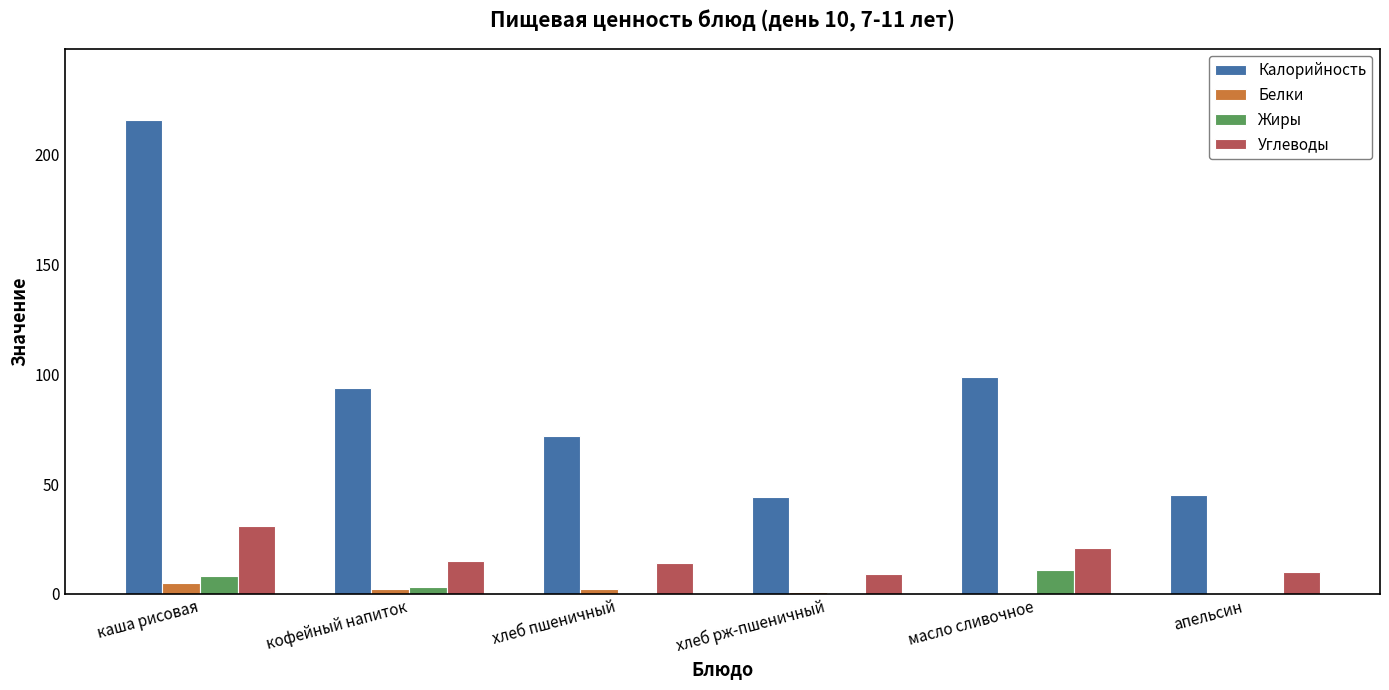

Between хлеб пшеничный and масло сливочное, which series saw the biggest shift?

Калорийность